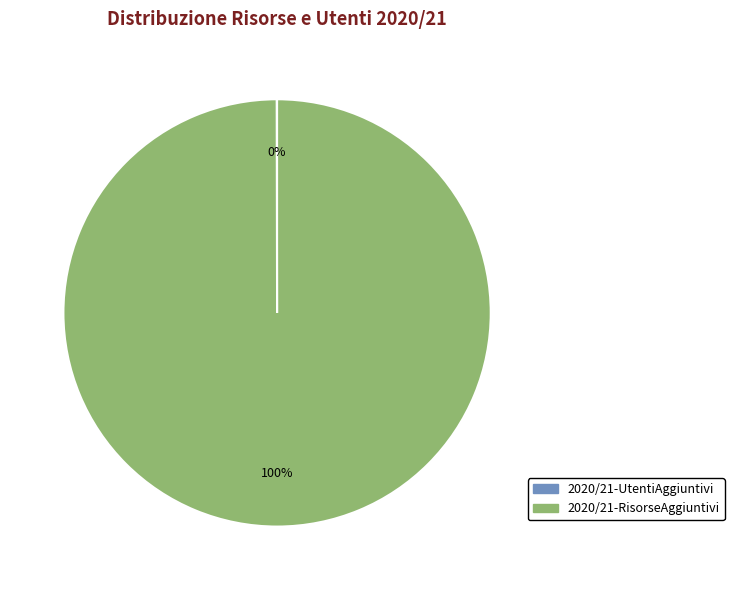

To the nearest percent, what is the average slice percentage?

50%